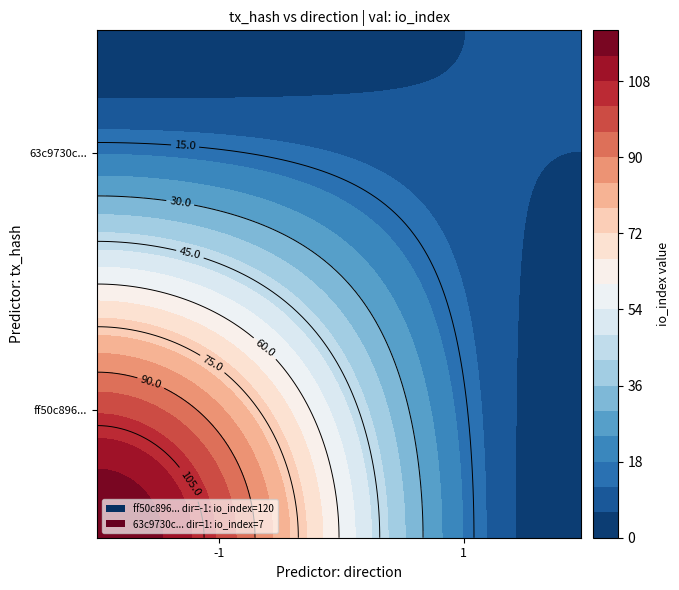

The ff50c896f99745100519374f35edd385589c942 series shows 41 at io_index. True or false?

False